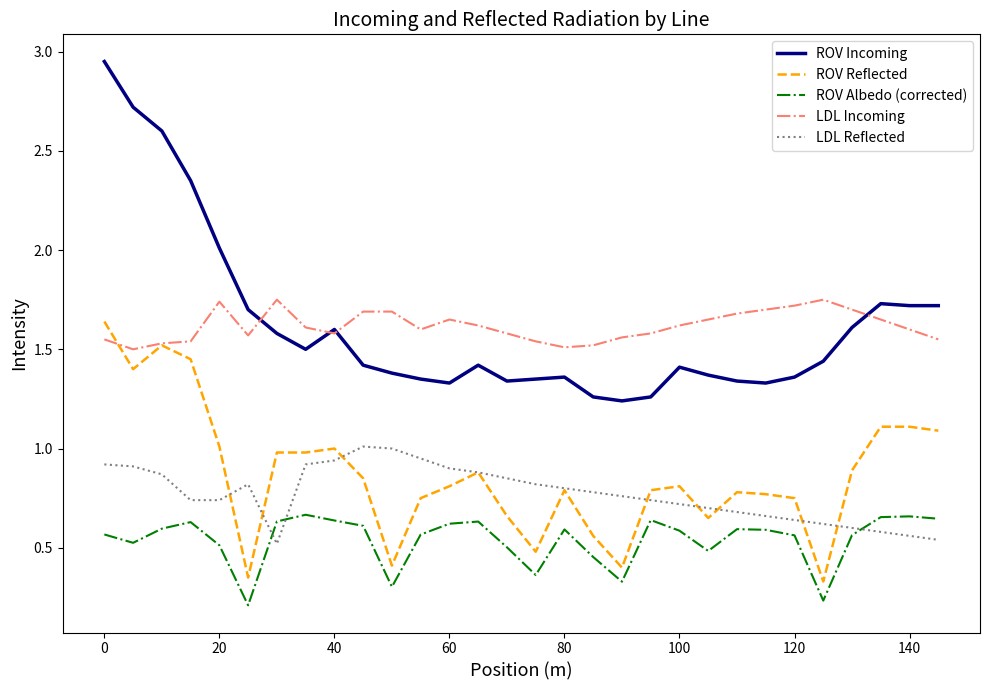

True or false: ROV Incoming and ROV Albedo (corrected) intersect in this chart.

False